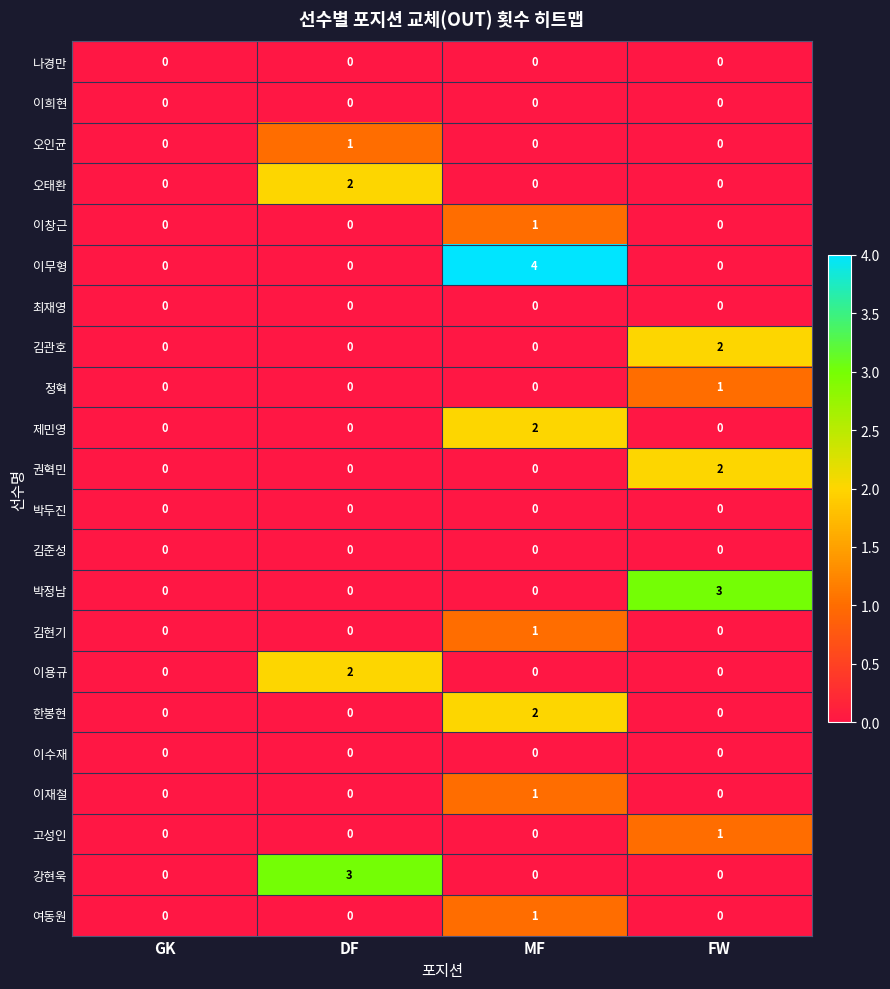

How many 이무형 values are between 0 and 4?

4